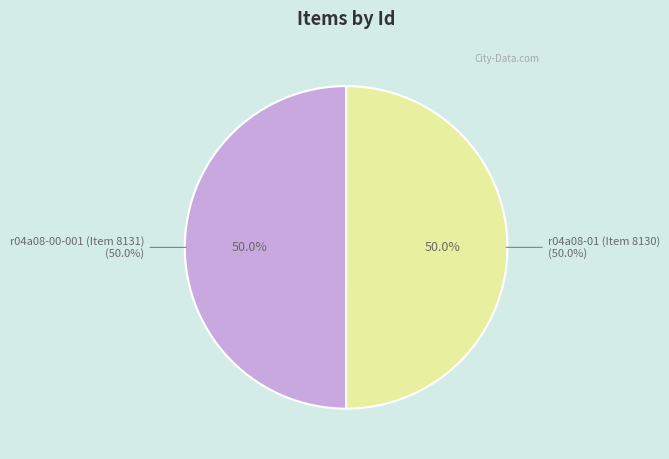

To the nearest percent, what is the average slice percentage?

50%